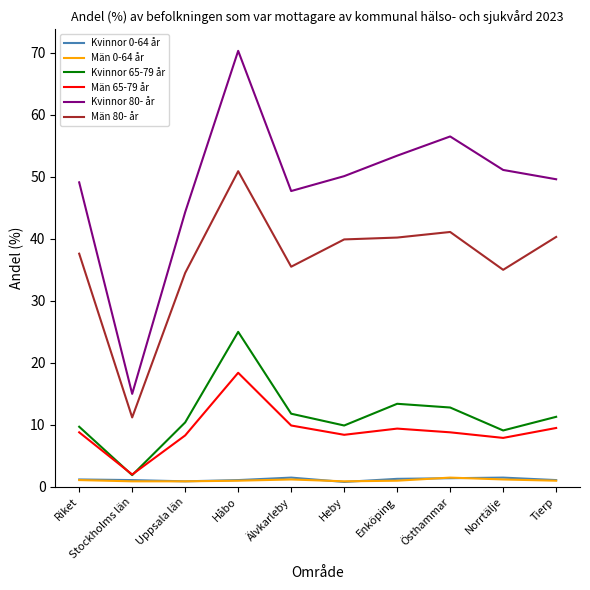

What is the spread (max minus min) of values at Enköping?

52.4